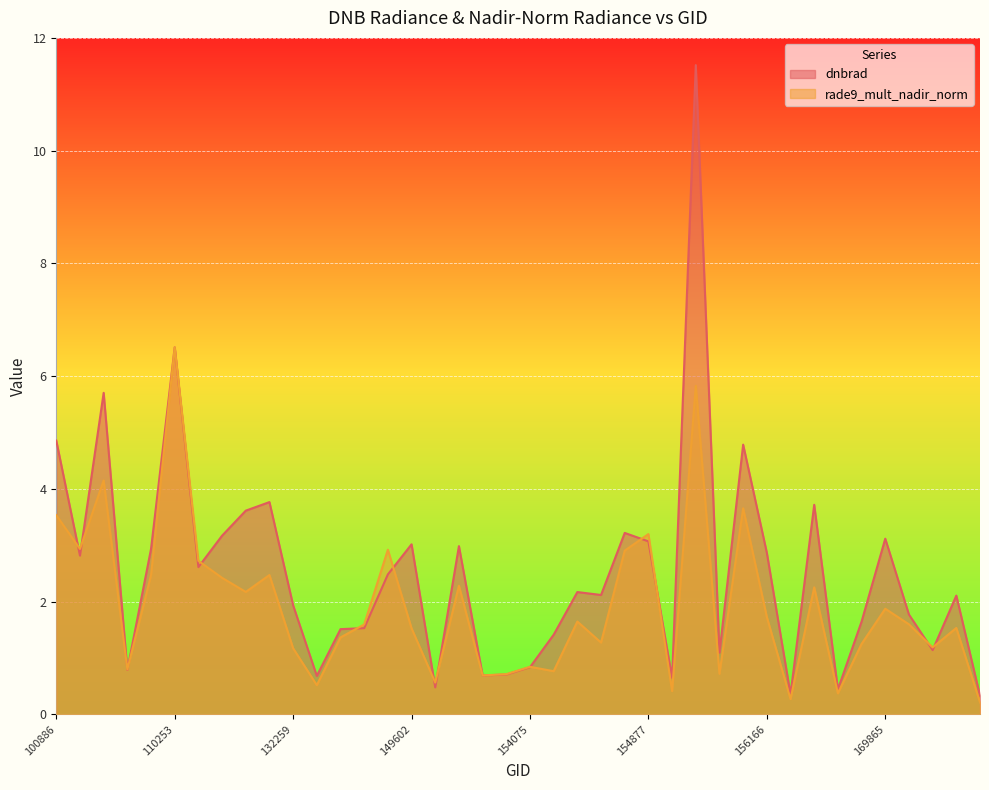

What is the greatest value displayed?

11.5